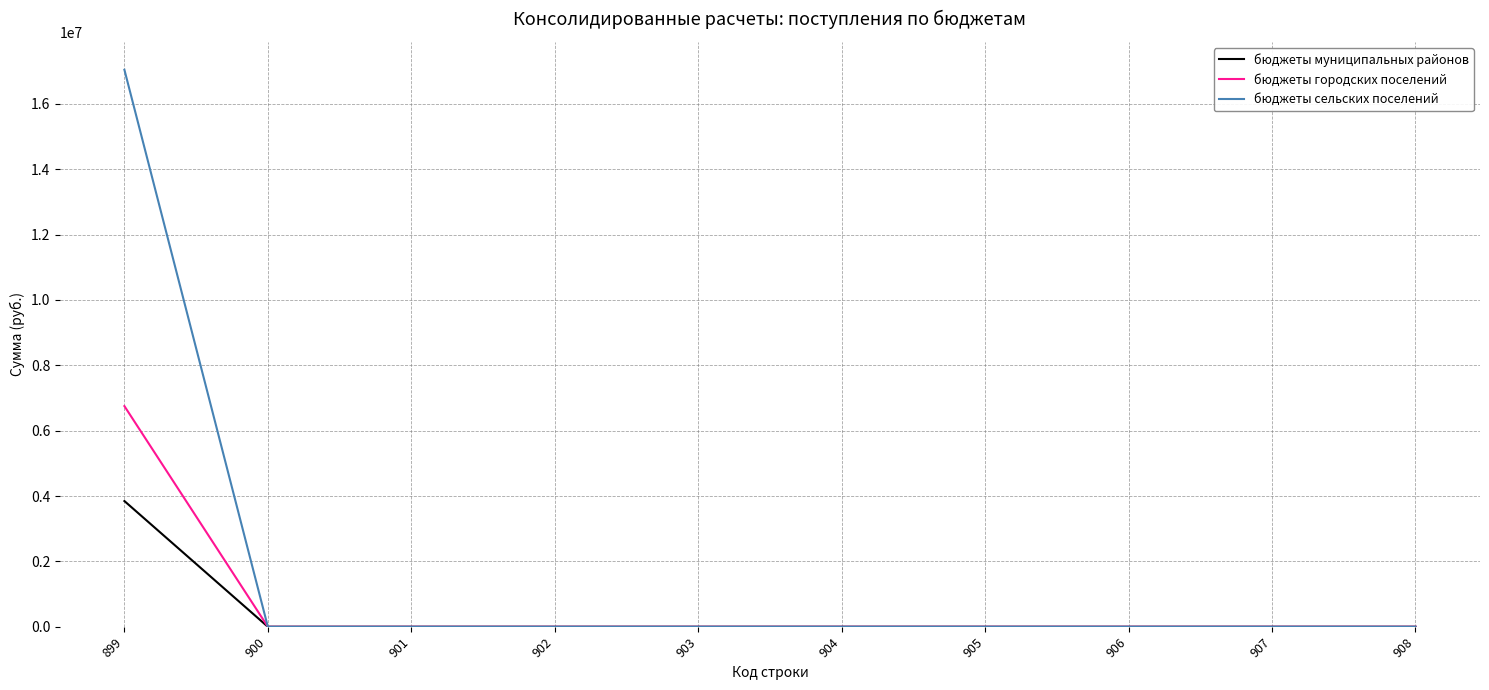

Is it true that бюджеты муниципальных районов equals 3846525 at 899?

True